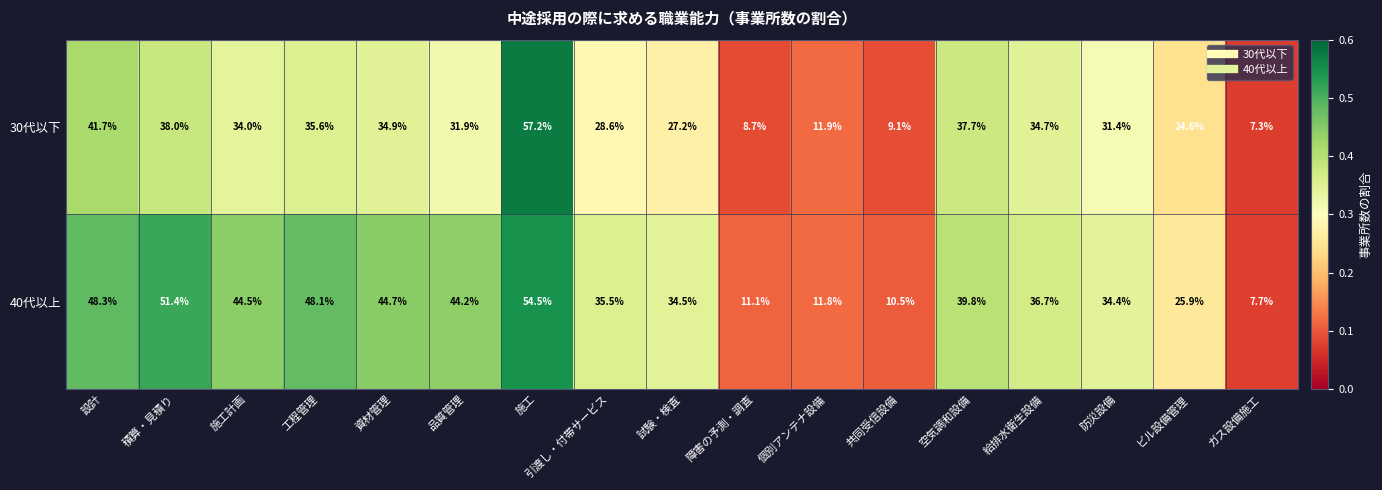

What is the sum of all 40代以上 values?

583.6